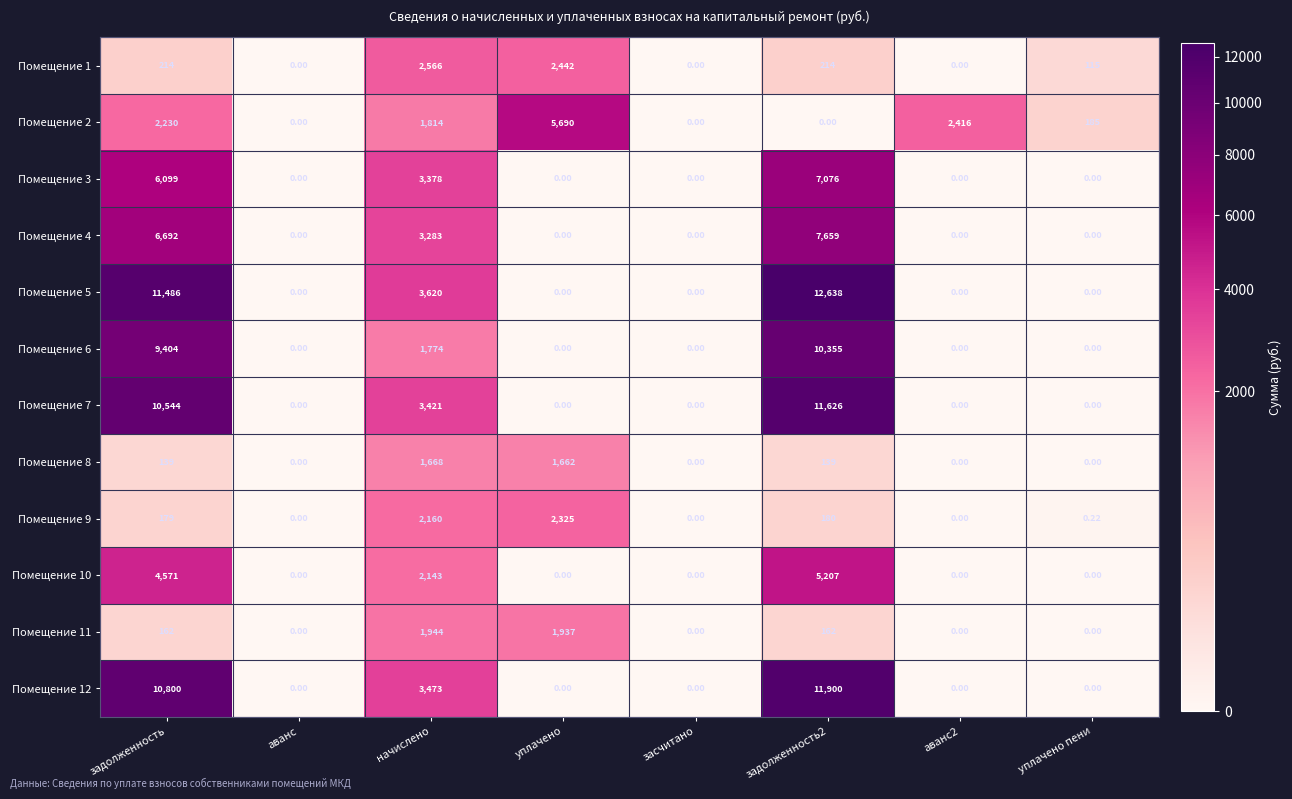

Which category has the highest value in the Помещение 11 series?

начислено